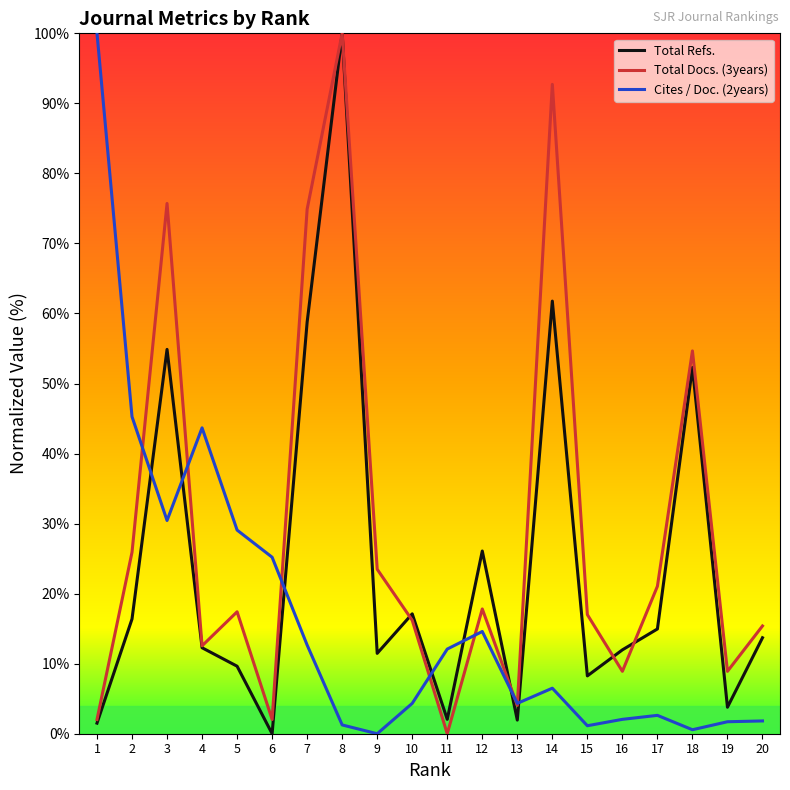

Where is the first local maximum for Cites / Doc. (2years)?

4